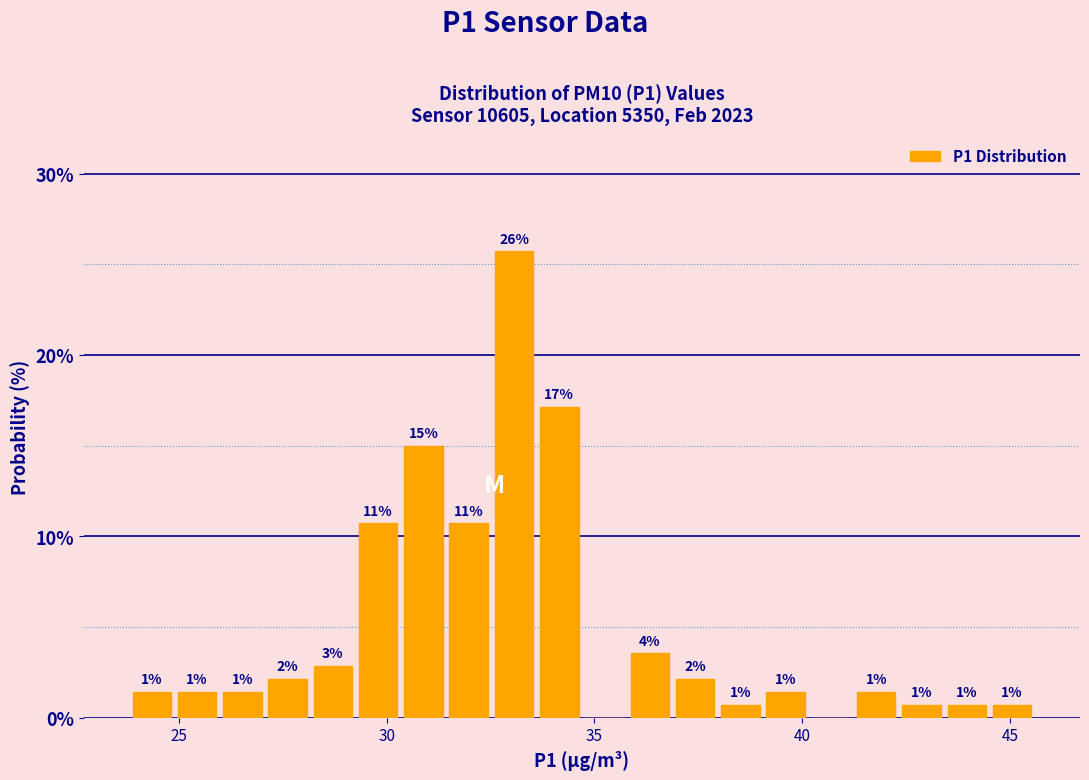

Around what value on the x-axis is the tallest bar? Give the approximate position of its centre, as read against the axis.

33.0